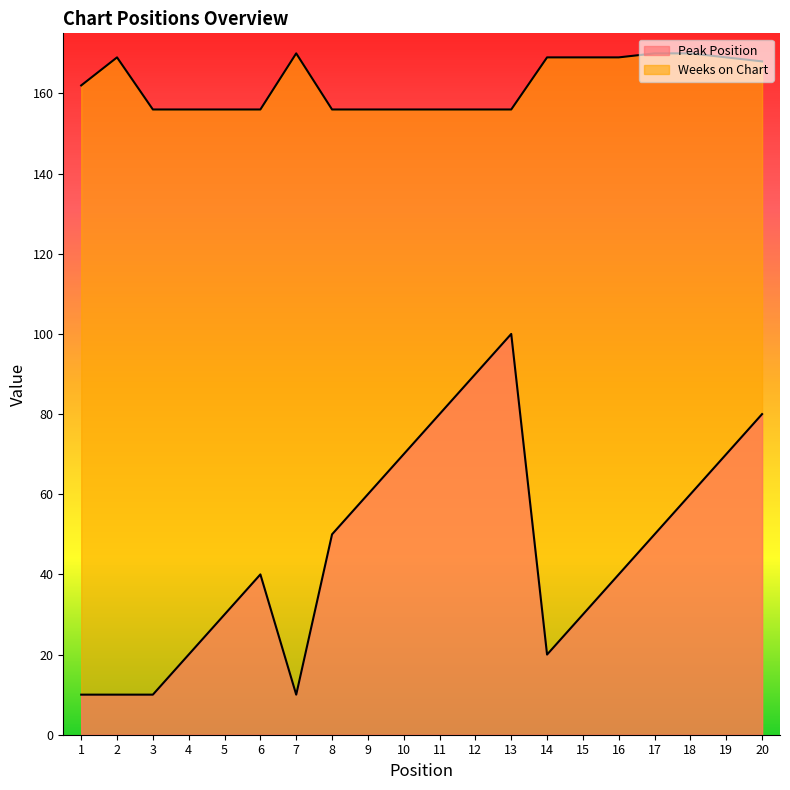

What is the difference between the Weeks on Chart values at 9 and 16?

13